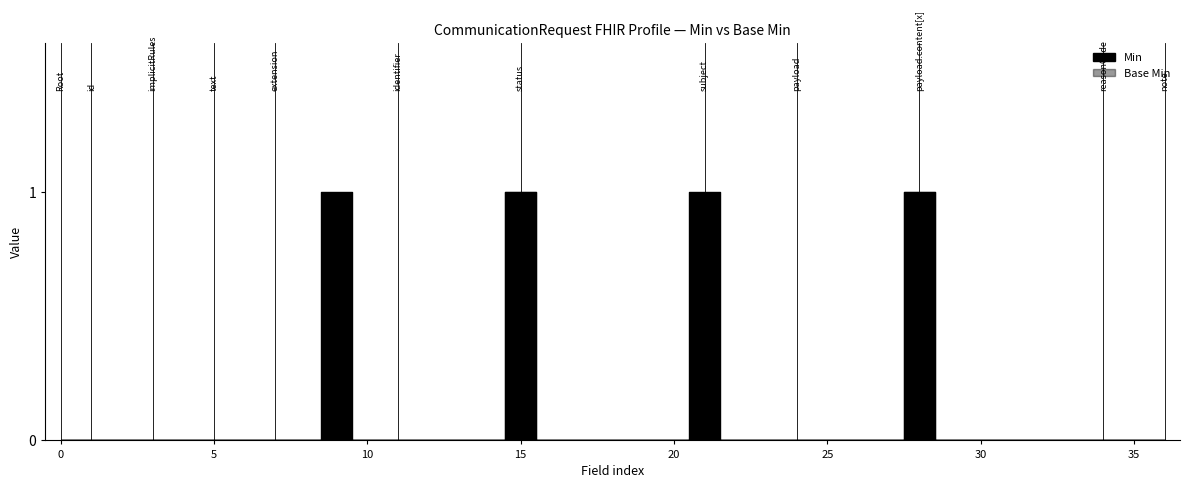

Is this an area chart (filled region under the line)?

No